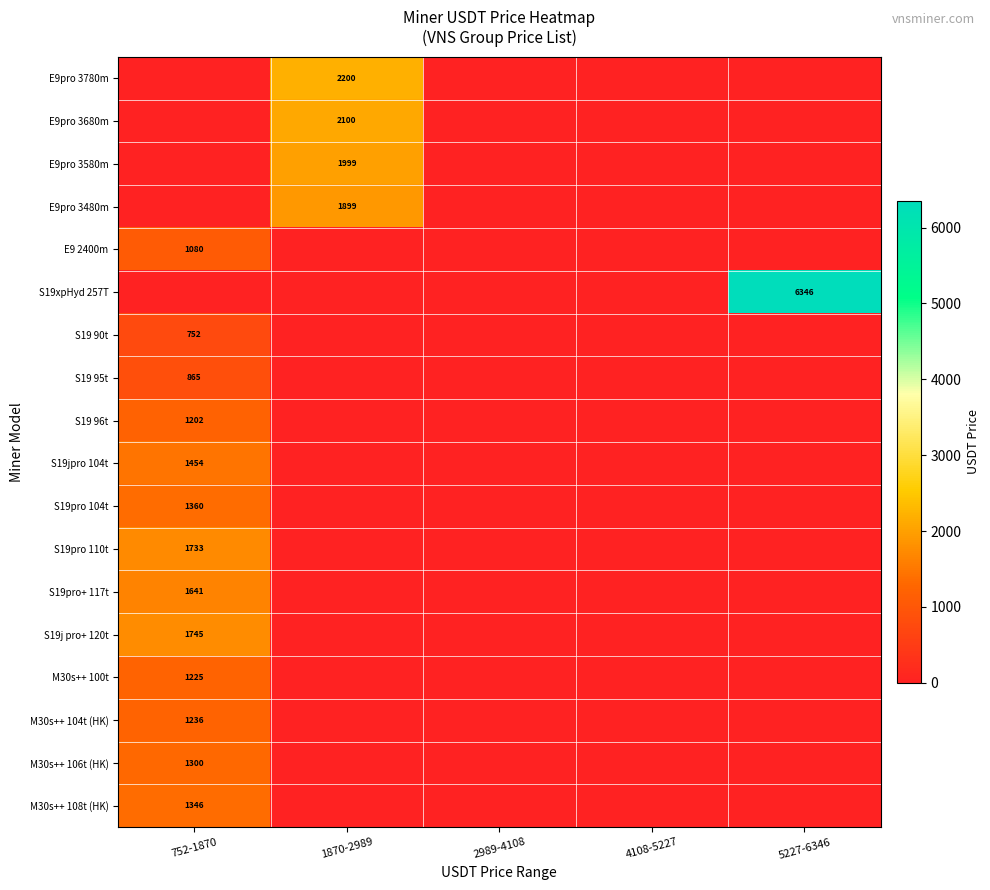

True or false: S19 95t has a value of 259 at 752-1870.

False